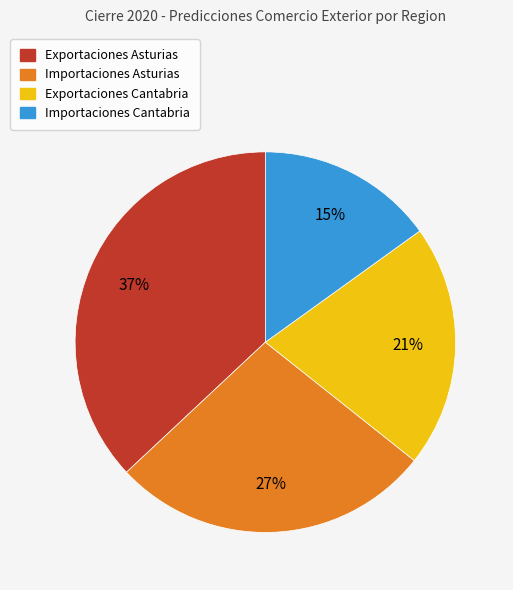

Is there a majority slice in this chart?

No